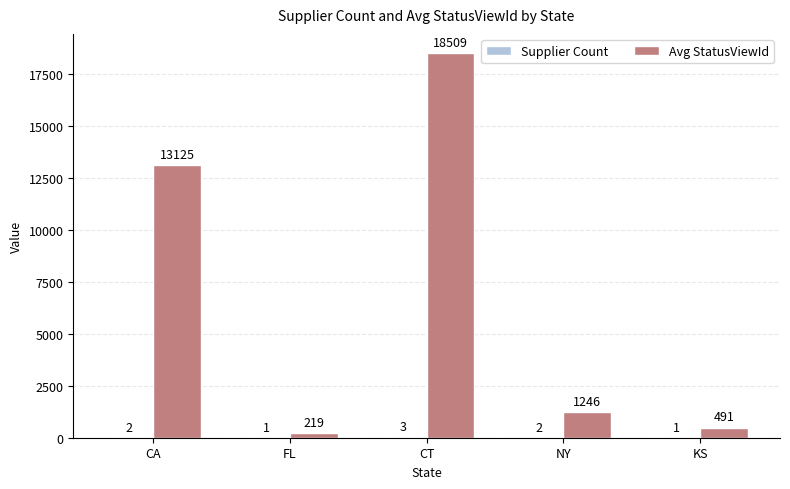

The Avg StatusViewId series shows 1246 at NY. True or false?

True